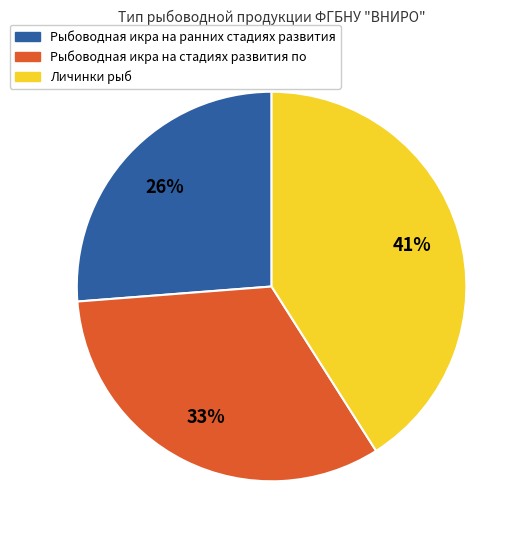

Between Рыбоводная икра на ранних стадиях развития and Личинки рыб, which is larger?

Личинки рыб